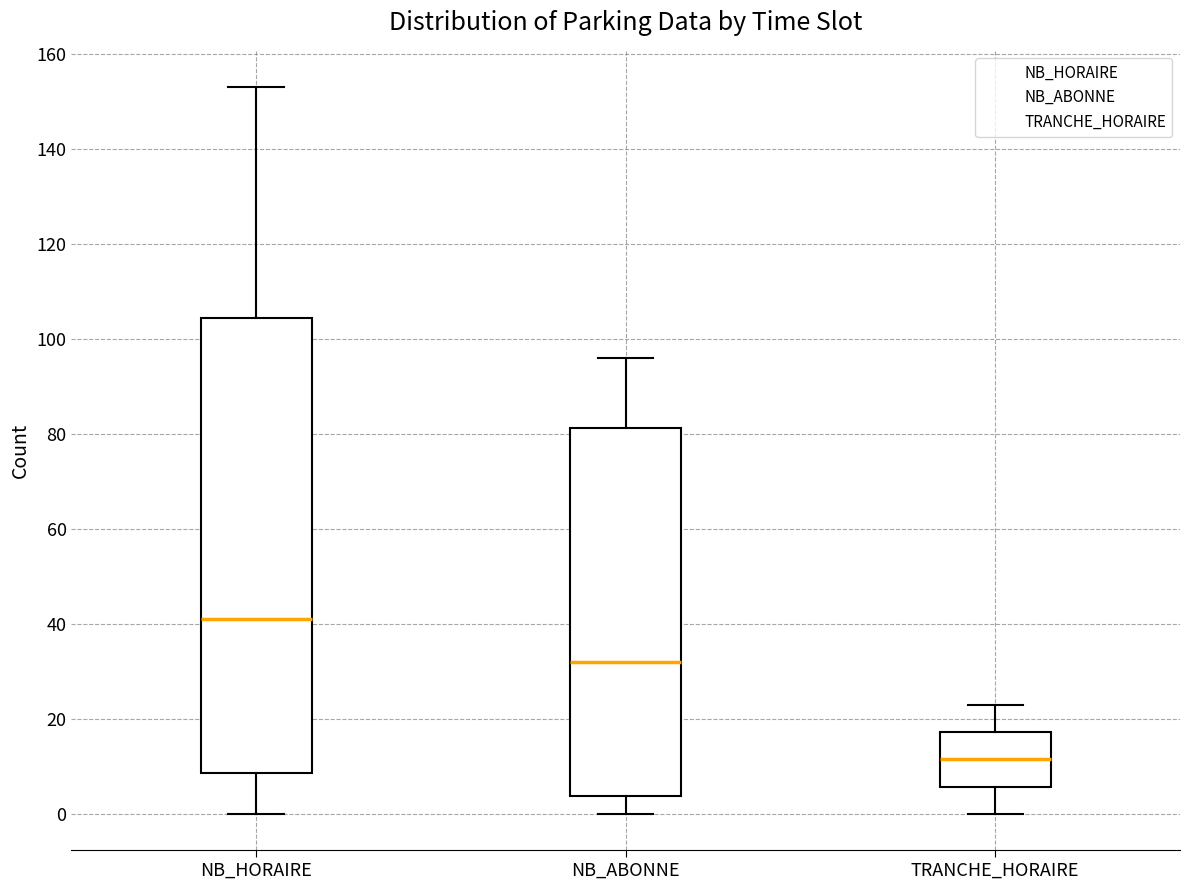

Where is the upper edge of the box for TRANCHE_HORAIRE on the y-axis? The values are not printed on the chart, so give them approximately, as read against the axis.

18